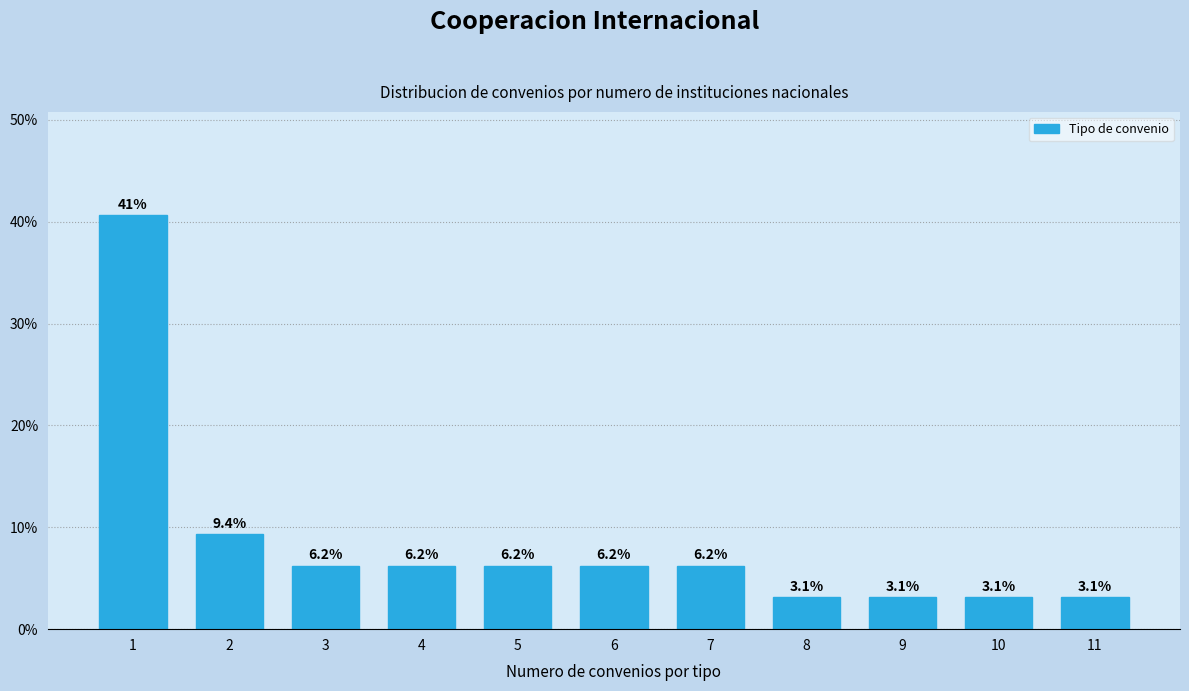

What is the smallest value displayed?

3.1